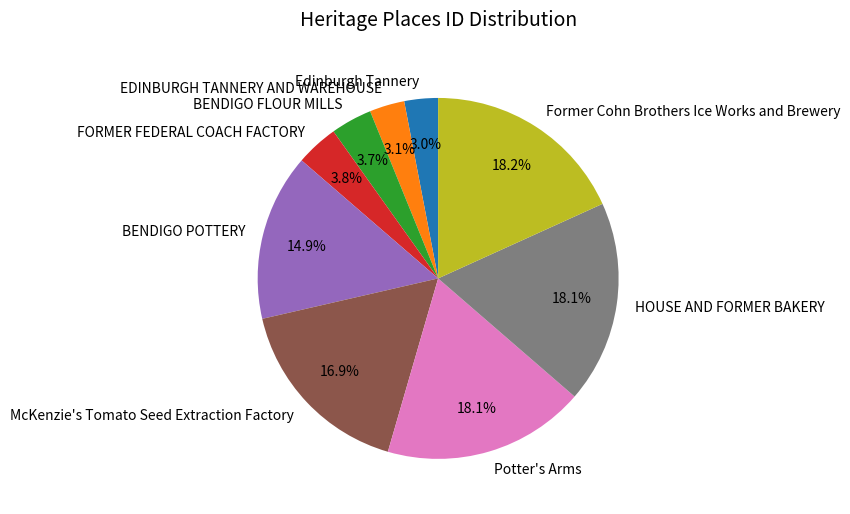

Is Potter's Arms the majority of the pie?

No